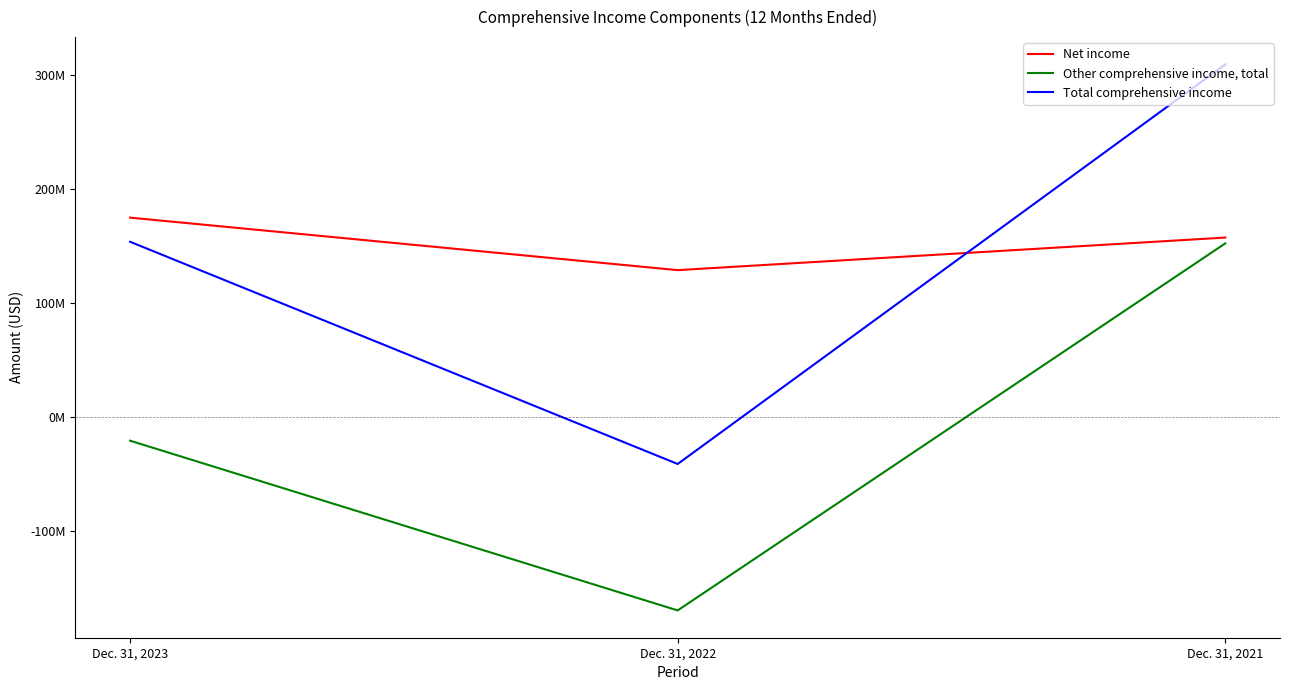

What are all the series names shown in the legend?

Net income, Other comprehensive income, total, Total comprehensive income